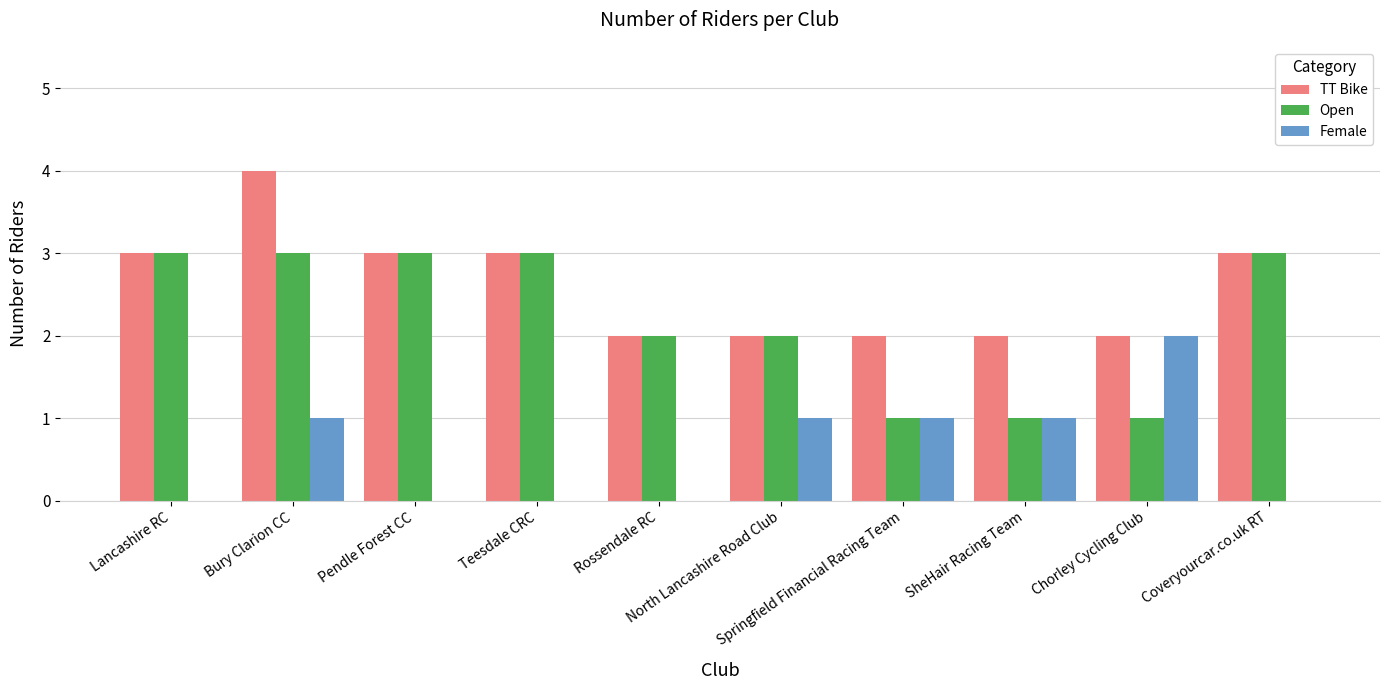

What is the sum of all TT Bike values?

26